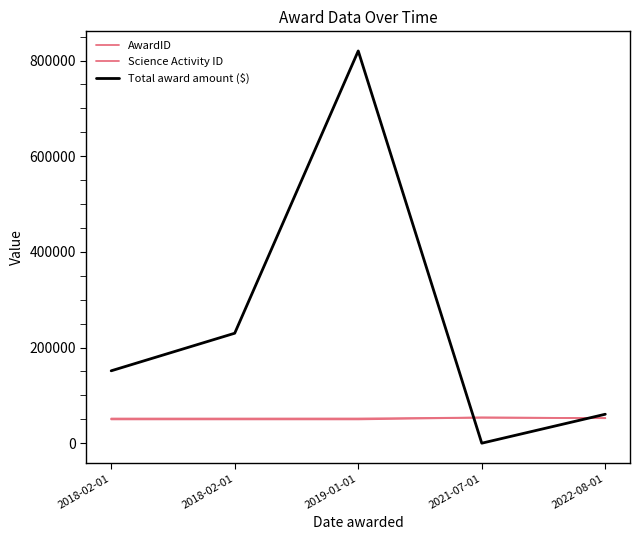

Does the chart have visible grid lines?

No